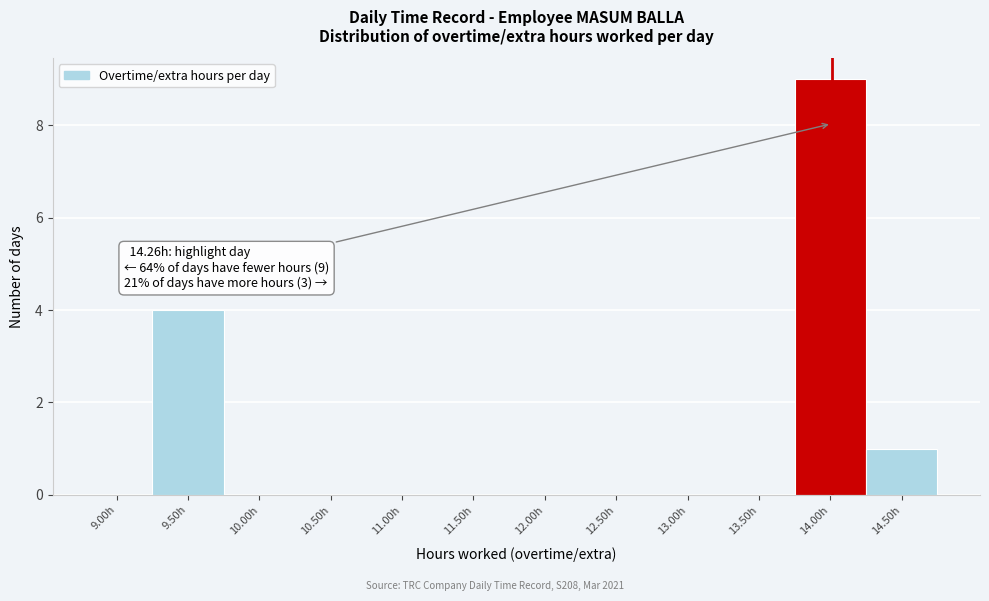

What is the sum of the values at 9.50h and 13.50h?

4